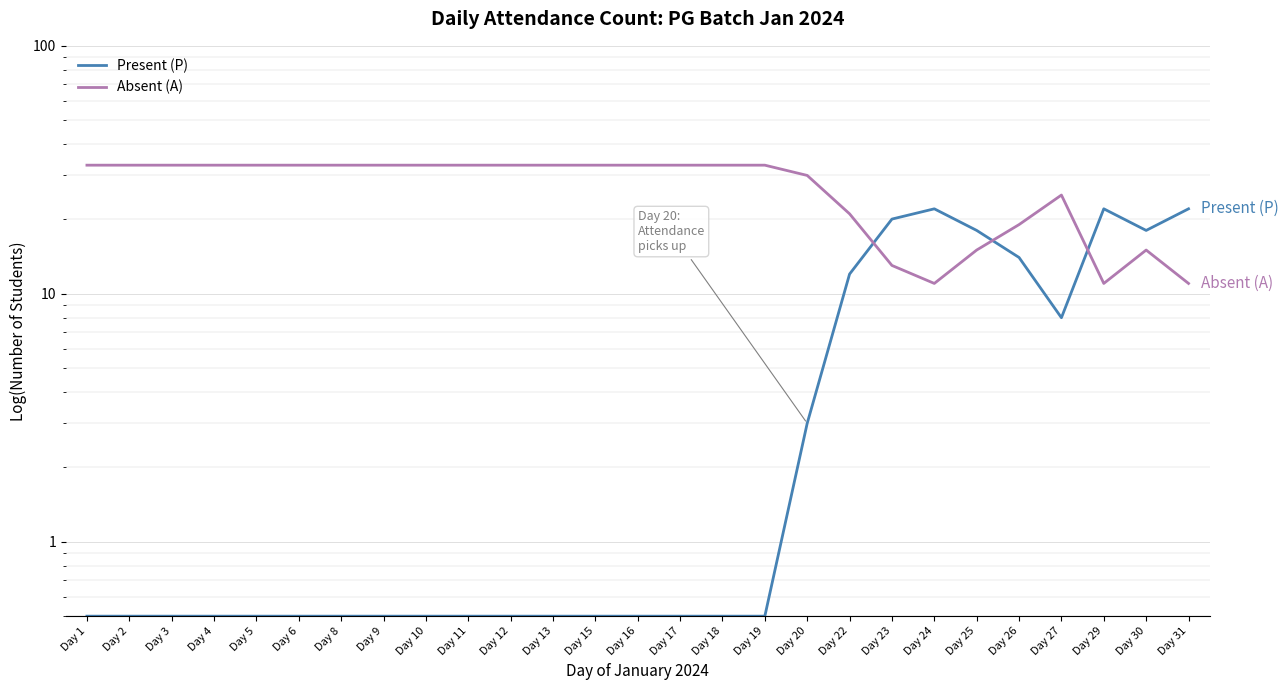

The Absent (A) series shows 15.0 at Day 30. True or false?

True